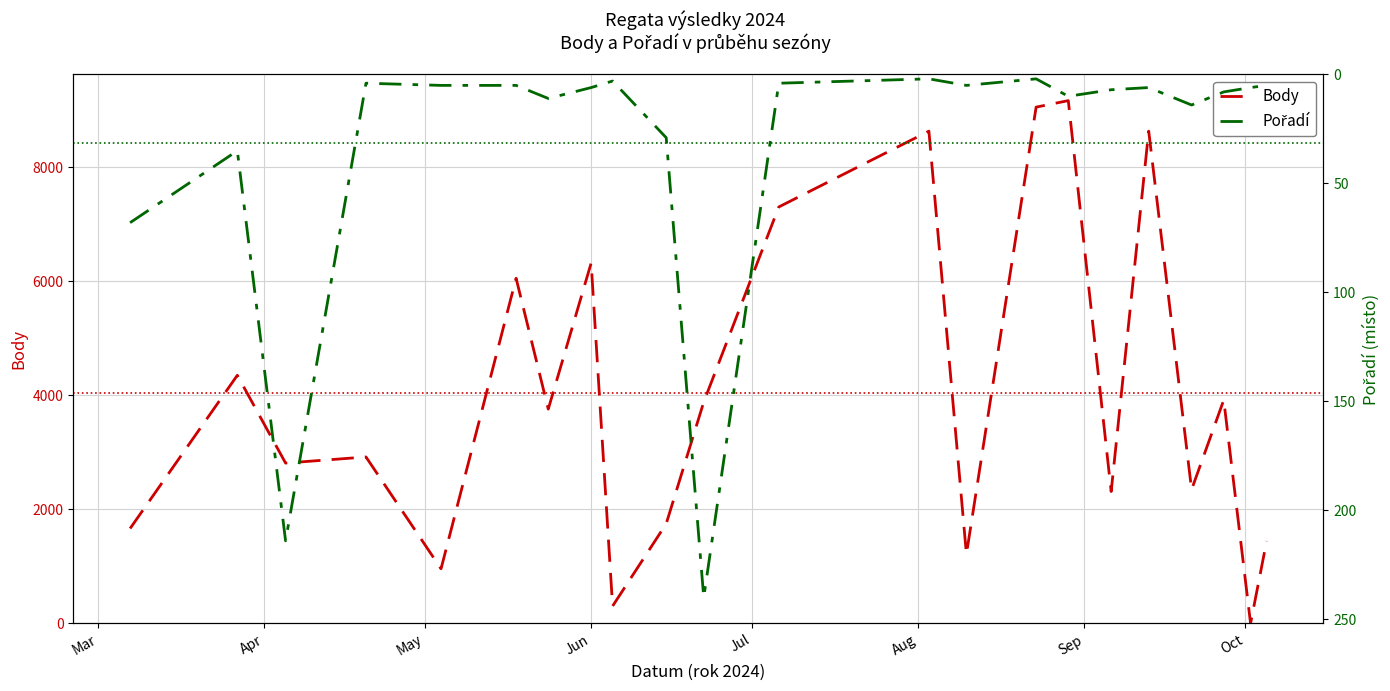

What is the highest value of the Body series?

9165